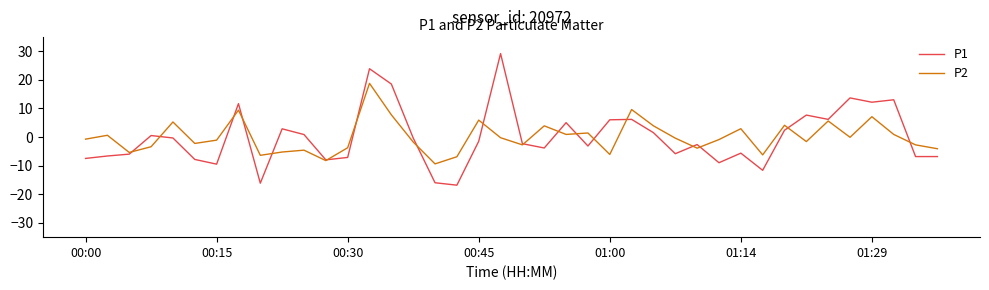

What is the maximum value for P2?

18.8